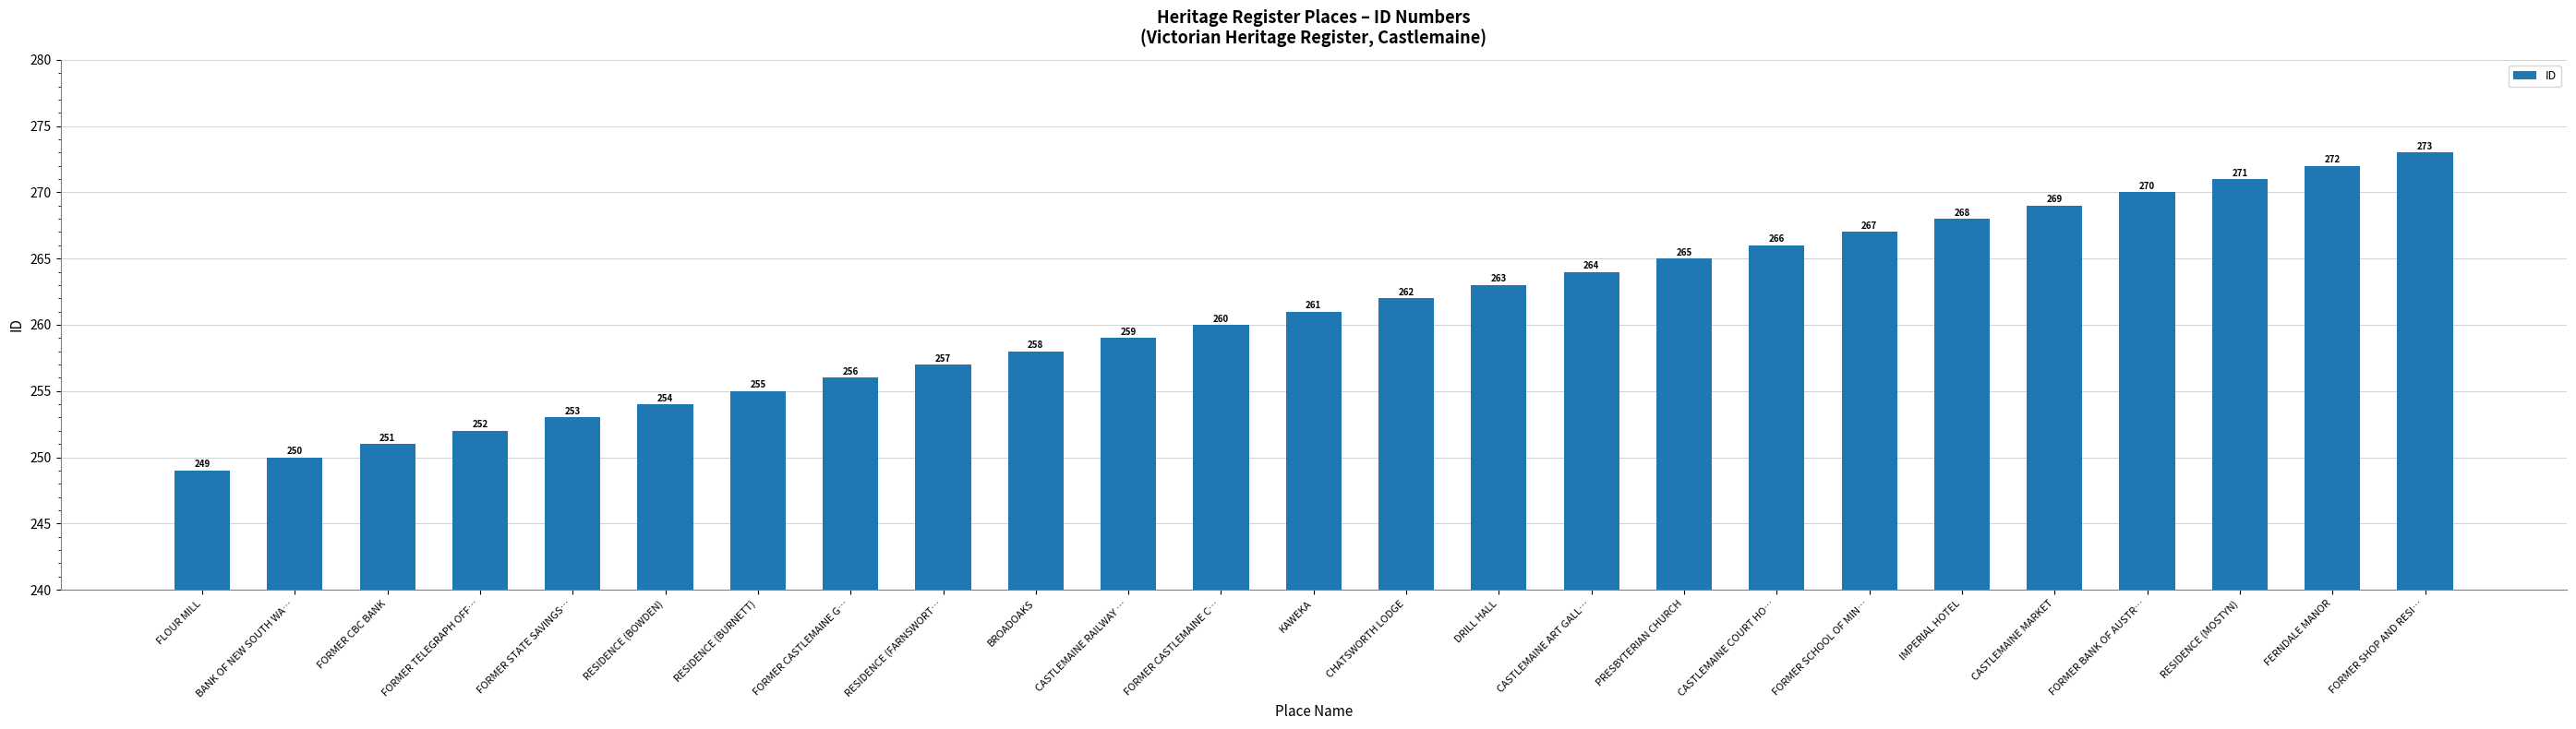

True or false: the data shows 157 at FORMER SCHOOL OF MIN….

False